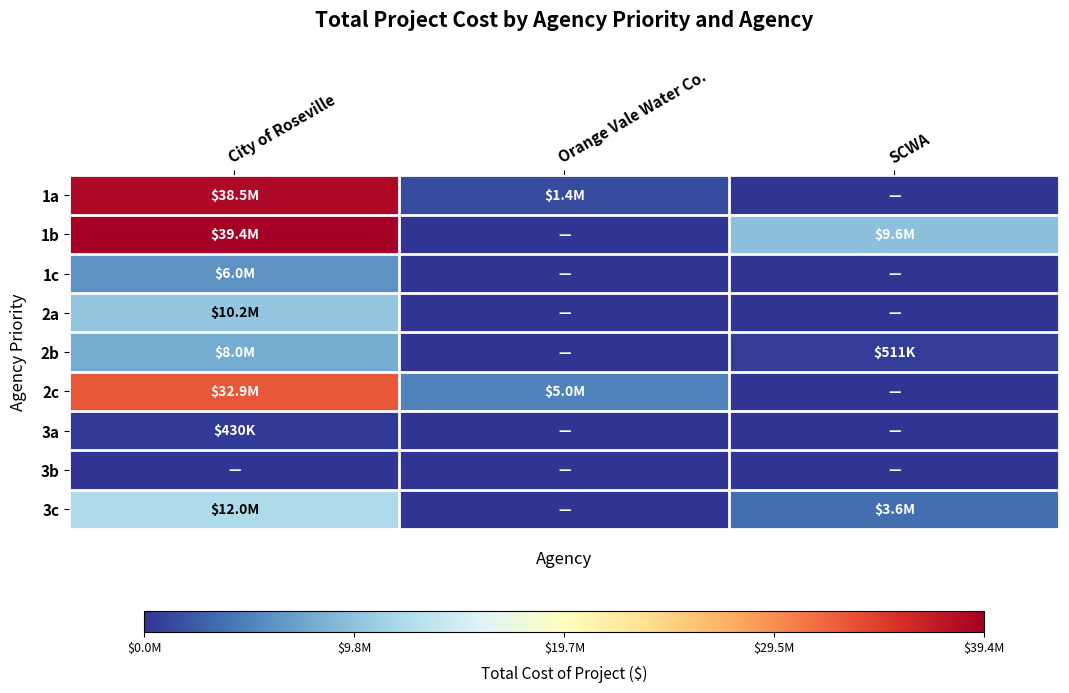

At City of Roseville, list the series in order from largest to smallest.

1b, 1a, 2c, 3c, 2a, 2b, 1c, 3a, 3b